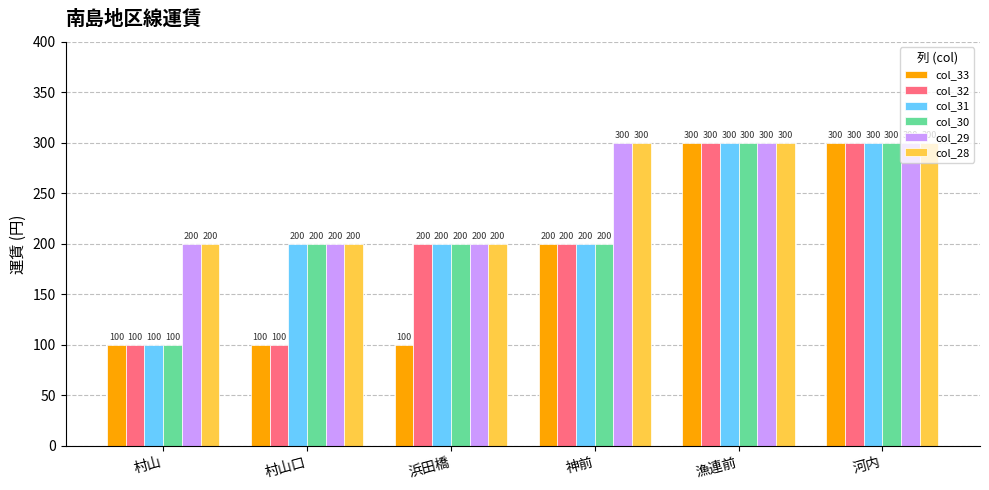

What is the average value of the col_32 series?

200